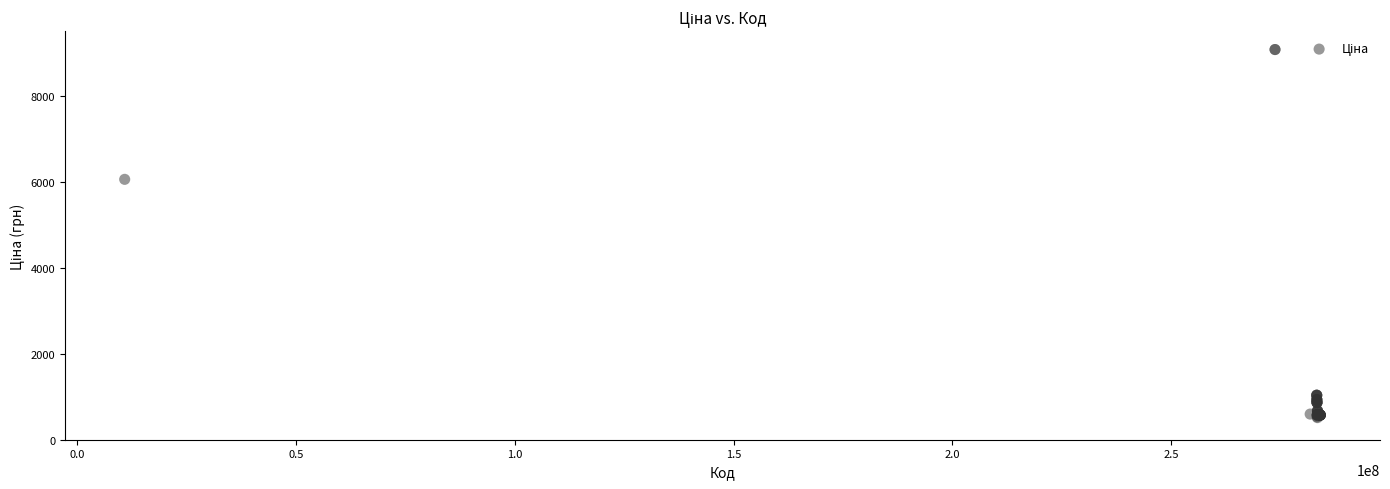

What Y value in the scatter plot is closest to 4803?

6067.2